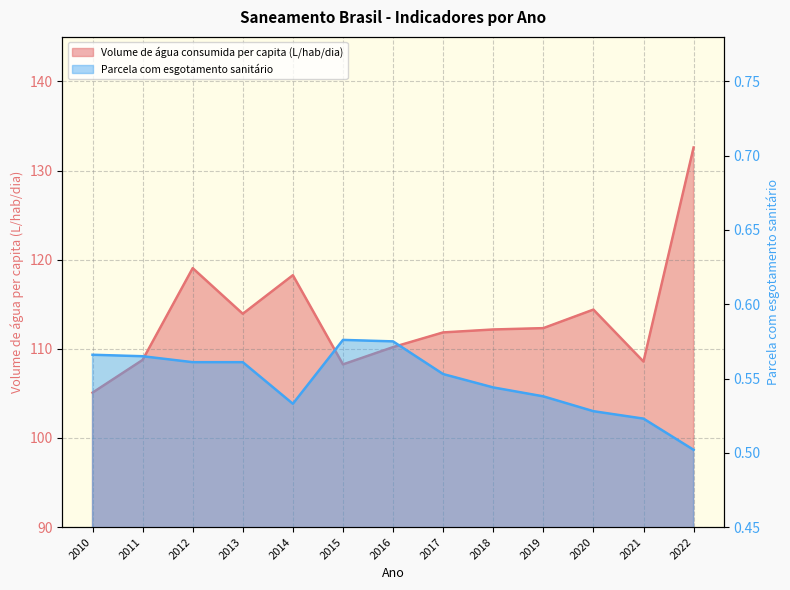

The Parcela da população total que mora em domicílios com esgotamento sanitário series shows 0.5 at 2018. True or false?

True